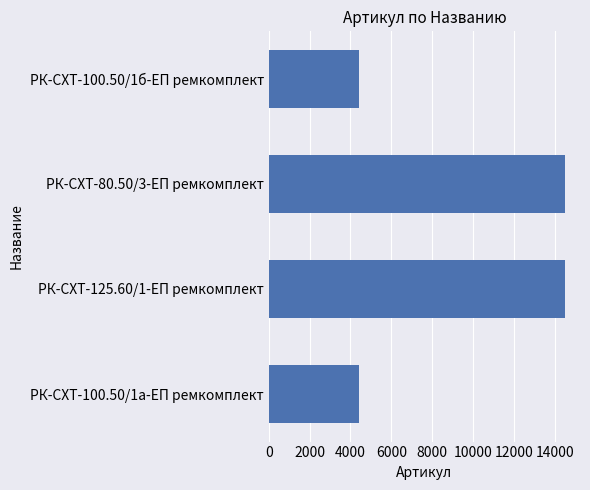

Is it true that the value at РК-СХТ-100.50/1б-ЕП ремкомплект is 4431?

True